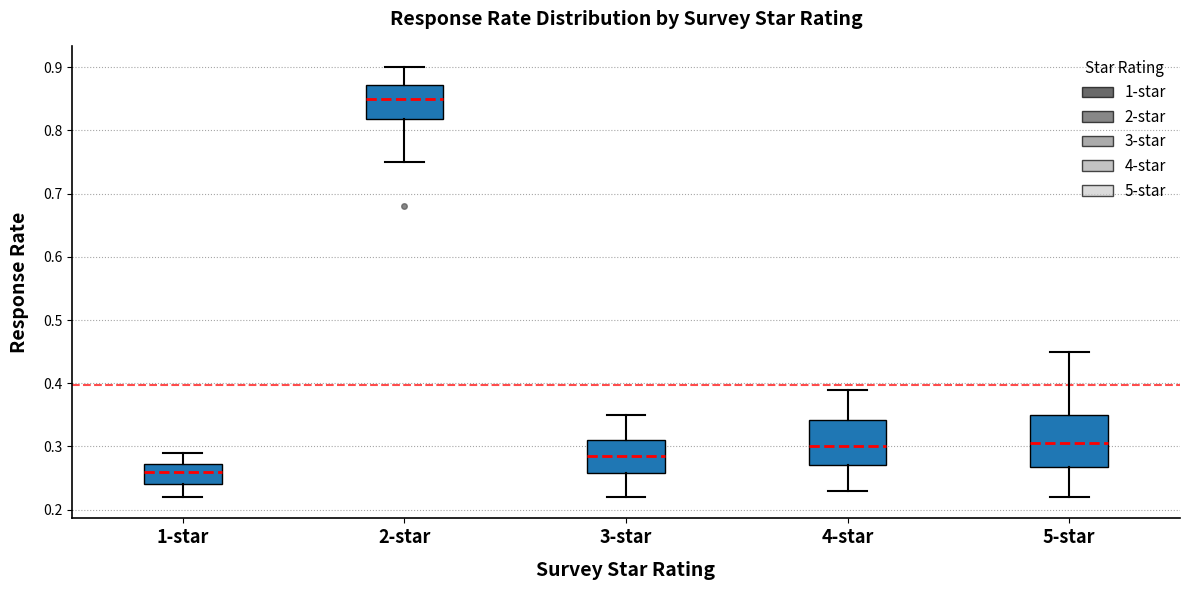

Reading left to right, read every box against the y-axis: the position of its median line, the range the box covers, and the ends of its whiskers. The values are not printed on the chart, so give them approximately, as read against the axis.

1-star: median 0.26, box 0.24 to 0.27, whiskers 0.22 to 0.29
2-star: median 0.85, box 0.82 to 0.87, whiskers 0.75 to 0.90
3-star: median 0.29, box 0.26 to 0.31, whiskers 0.22 to 0.35
4-star: median 0.30, box 0.27 to 0.34, whiskers 0.23 to 0.39
5-star: median 0.31, box 0.27 to 0.35, whiskers 0.22 to 0.45